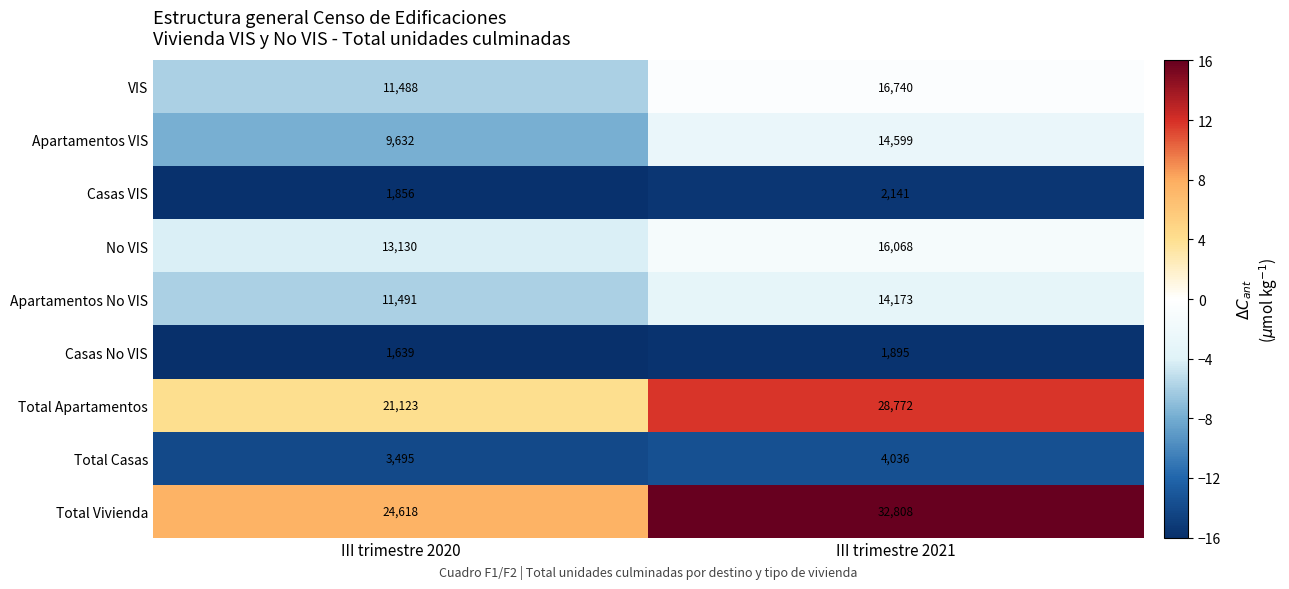

At how many categories does at least one series exceed 12?

1